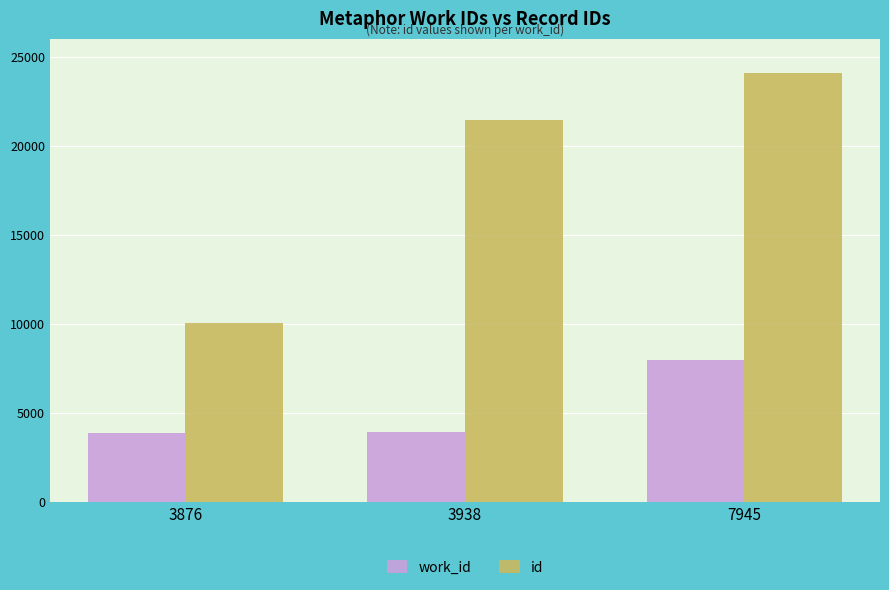

List the series in order of their peak value, highest first.

id, work_id